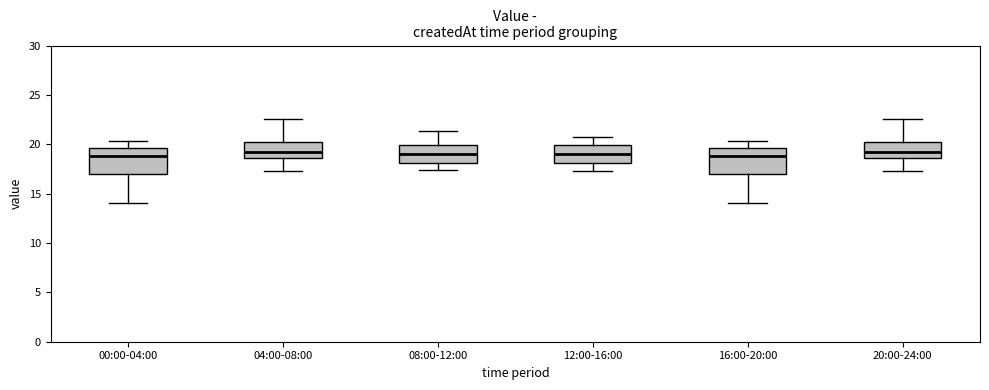

Reading left to right, read every box against the y-axis: the position of its median line, the range the box covers, and the ends of its whiskers. The values are not printed on the chart, so give them approximately, as read against the axis.

00:00-04:00: median 19.0, box 17.0 to 19.5, whiskers 14.0 to 20.5
04:00-08:00: median 19.5, box 18.5 to 20.0, whiskers 17.5 to 22.5
08:00-12:00: median 19.0, box 18.0 to 20.0, whiskers 17.5 to 21.5
12:00-16:00: median 19.0, box 18.0 to 20.0, whiskers 17.5 to 20.5
16:00-20:00: median 19.0, box 17.0 to 19.5, whiskers 14.0 to 20.5
20:00-24:00: median 19.5, box 18.5 to 20.0, whiskers 17.5 to 22.5